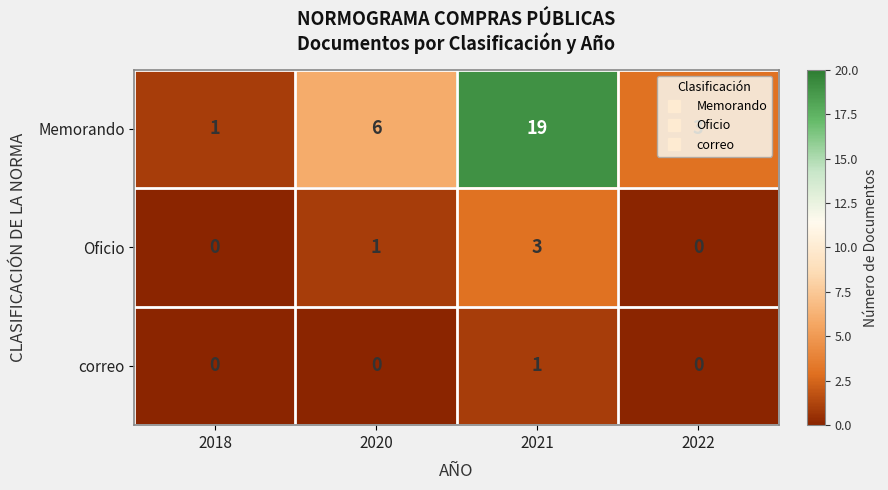

The Oficio series shows 2 at 2018. True or false?

False